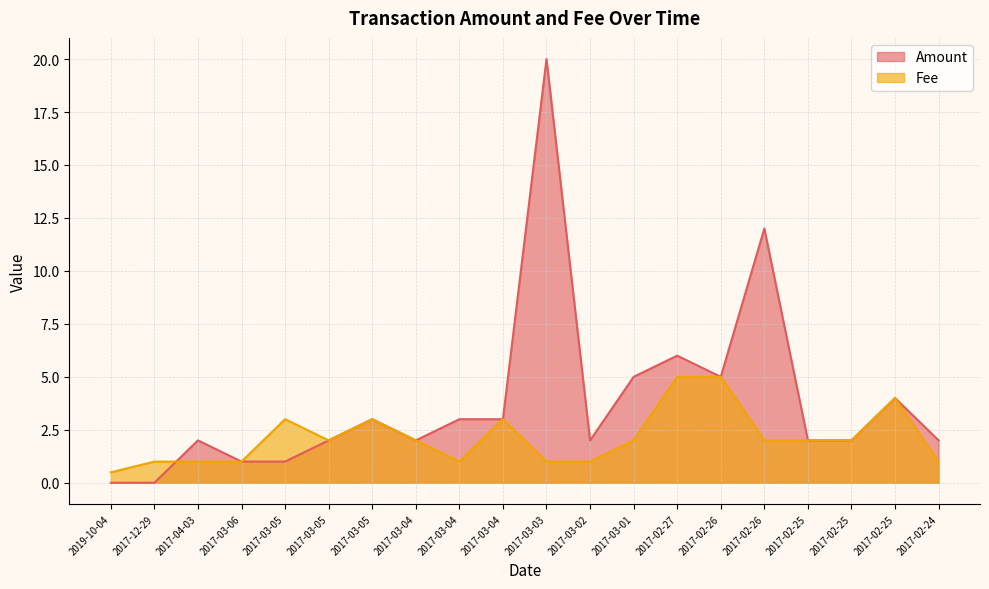

Does the chart display data point markers on the line(s)?

No